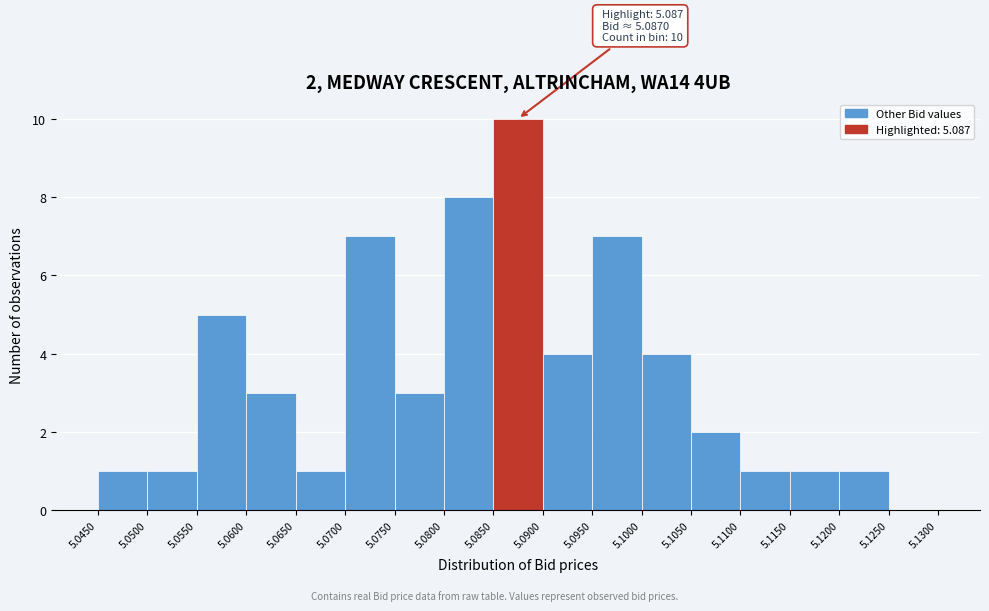

Which range on the x-axis has the tallest bar?

5.0850 to 5.0900